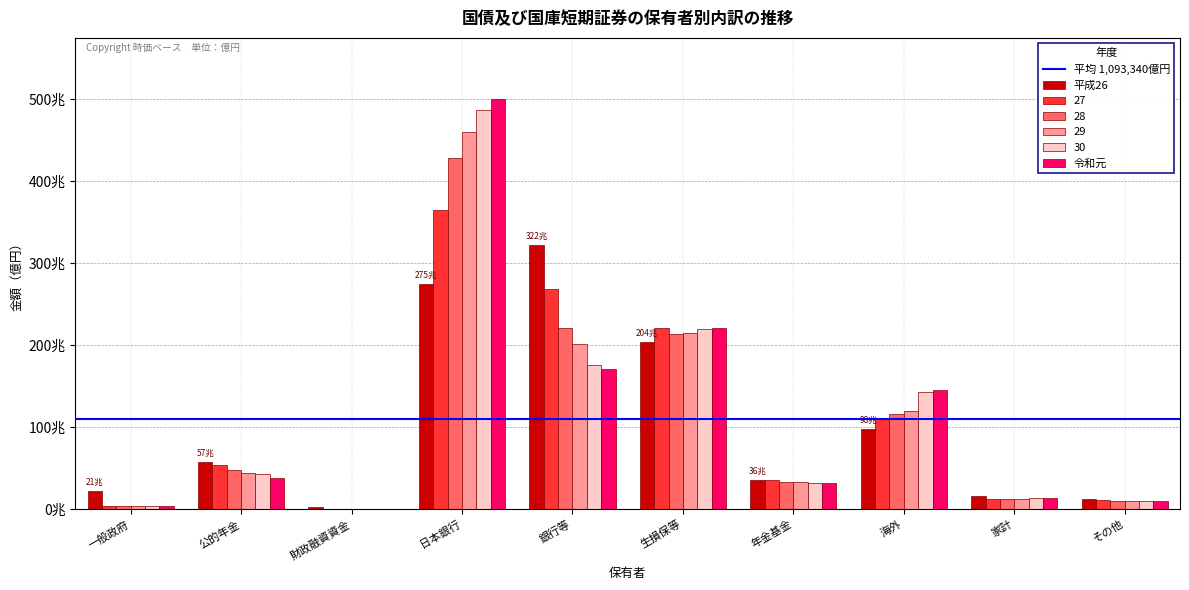

Are the bars grouped side by side (vs. stacked)?

Yes